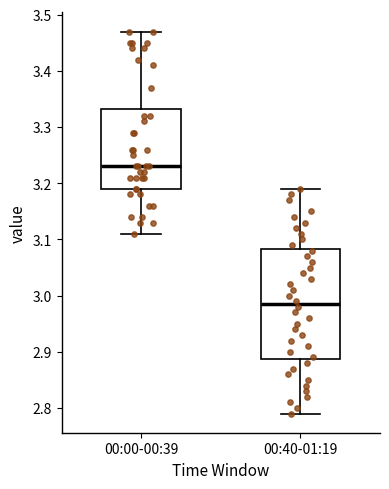

Reading left to right, read every box against the y-axis: the position of its median line, the range the box covers, and the ends of its whiskers. The values are not printed on the chart, so give them approximately, as read against the axis.

00:00-00:39: median 3.23, box 3.19 to 3.33, whiskers 3.11 to 3.47
00:40-01:19: median 2.99, box 2.89 to 3.08, whiskers 2.79 to 3.19